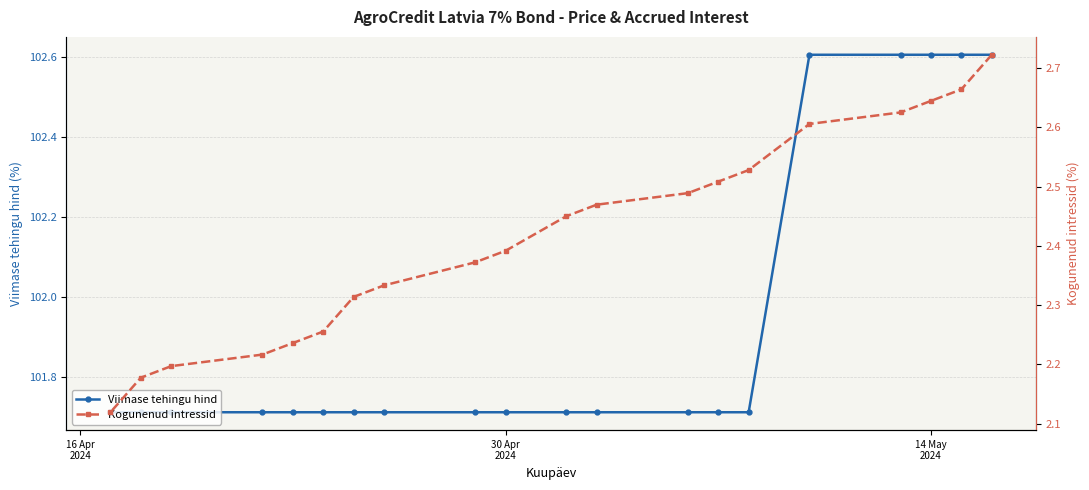

True or false: Viimase tehingu hind has more than 1 points higher than both neighbors.

False